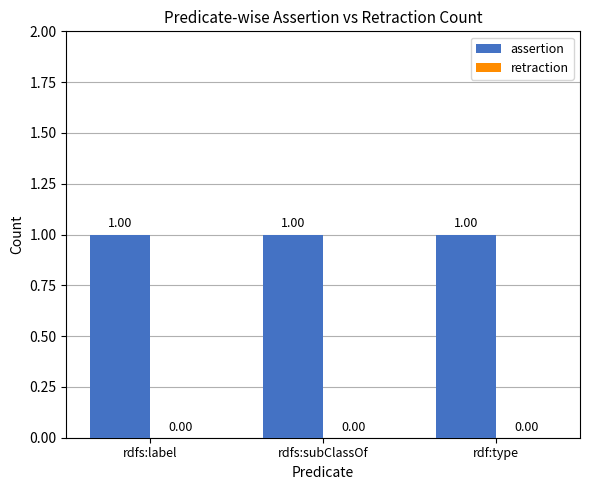

Does the chart contain stacked bars?

No